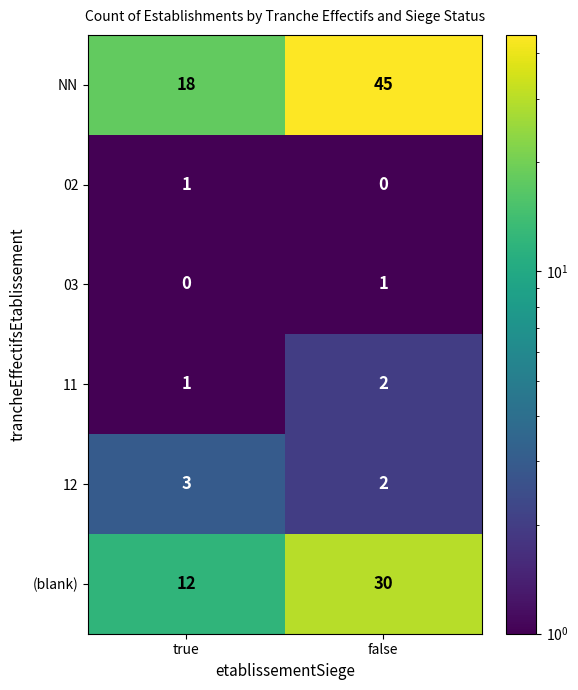

The 02 series shows 0 at false. True or false?

True